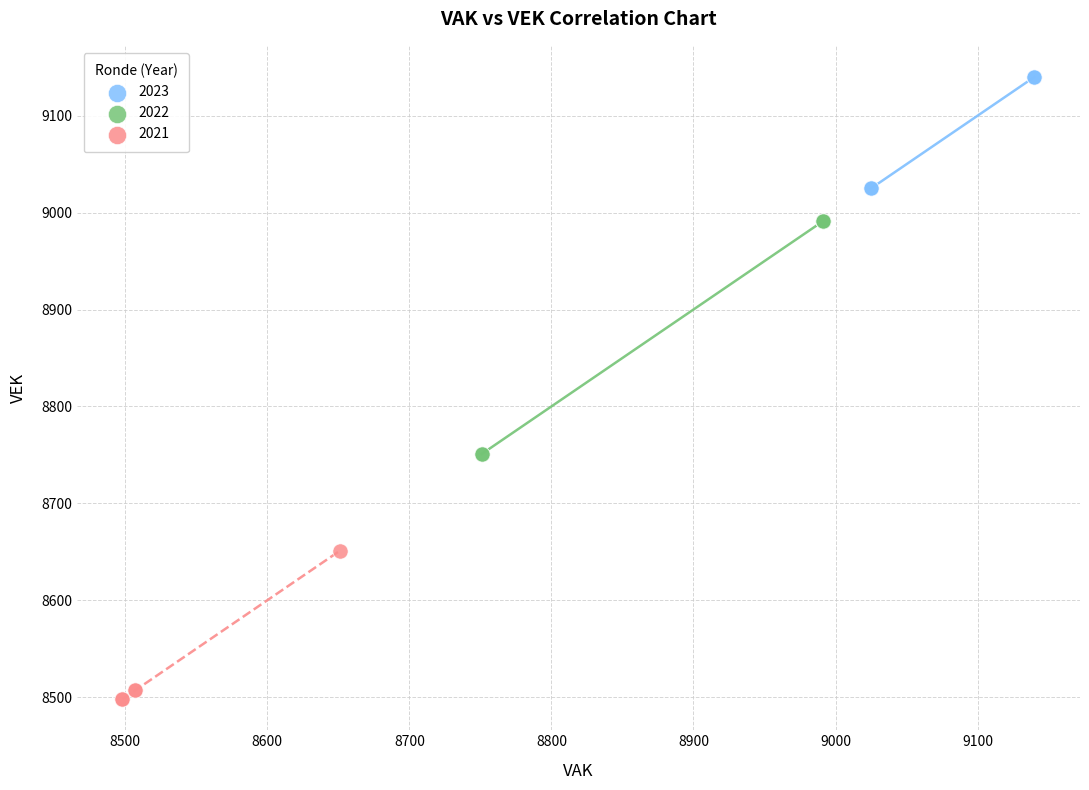

What are all the series names shown in the legend?

2023, 2022, 2021